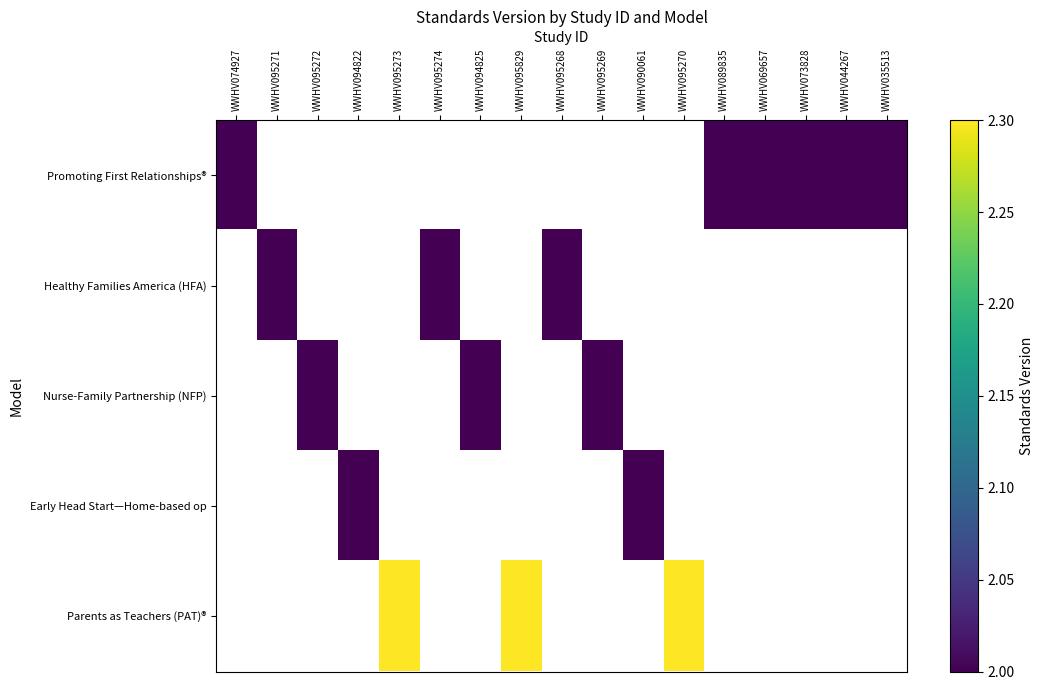

Between WWHV095269 and WWHV095272, which is larger?

WWHV095272